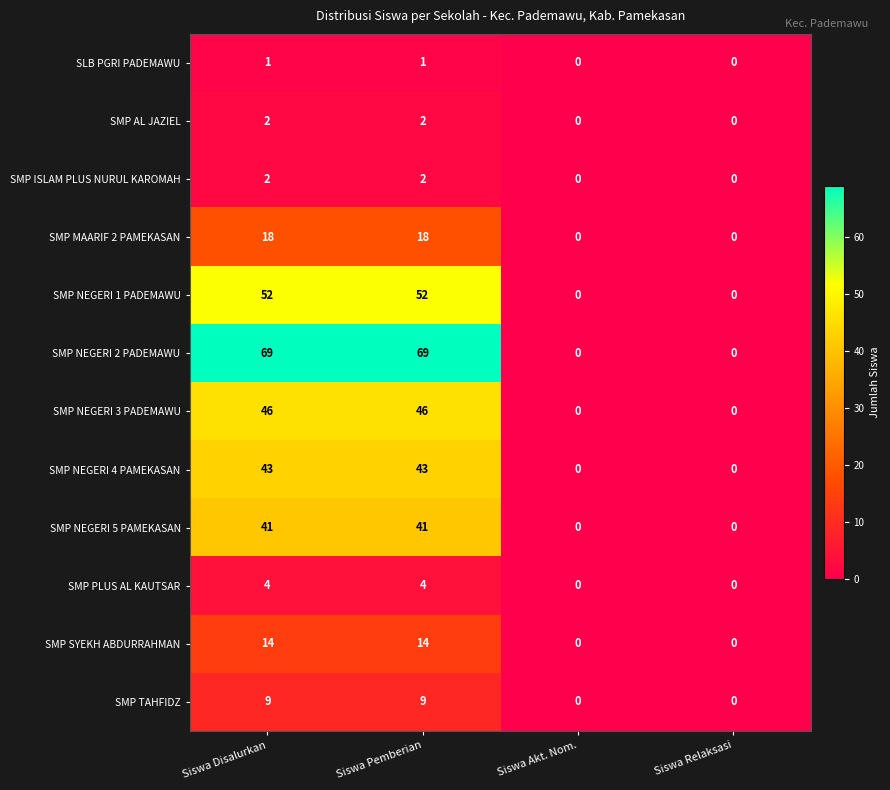

The value of SMP NEGERI 3 PADEMAWU at Siswa Disalurkan is 46. True or false?

True